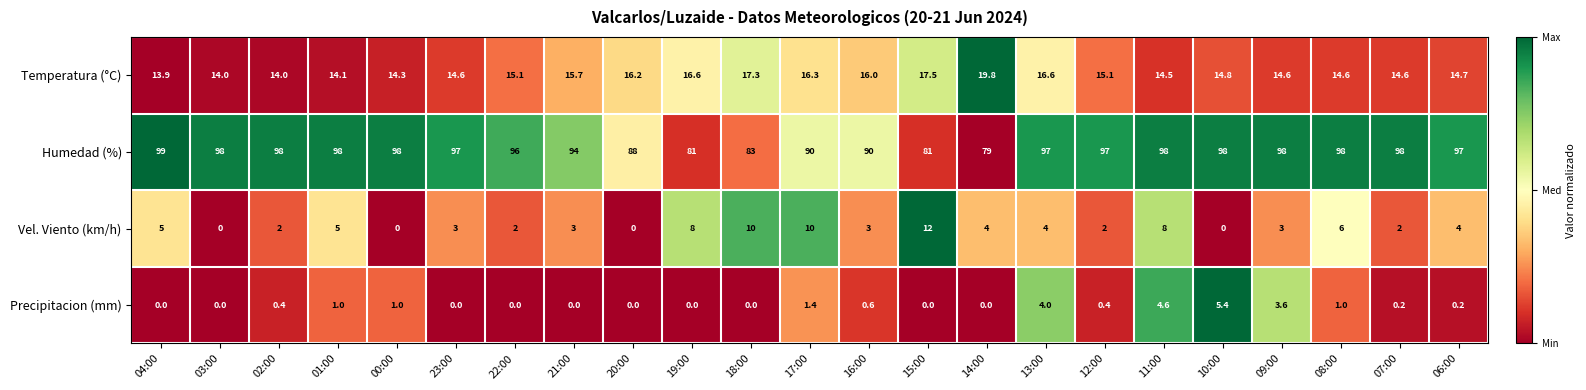

What is the total value across all series at 20:00?

104.2